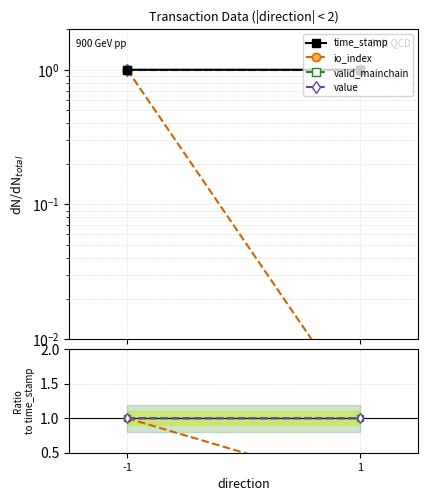

Where is value nearest to the value 1?

-1